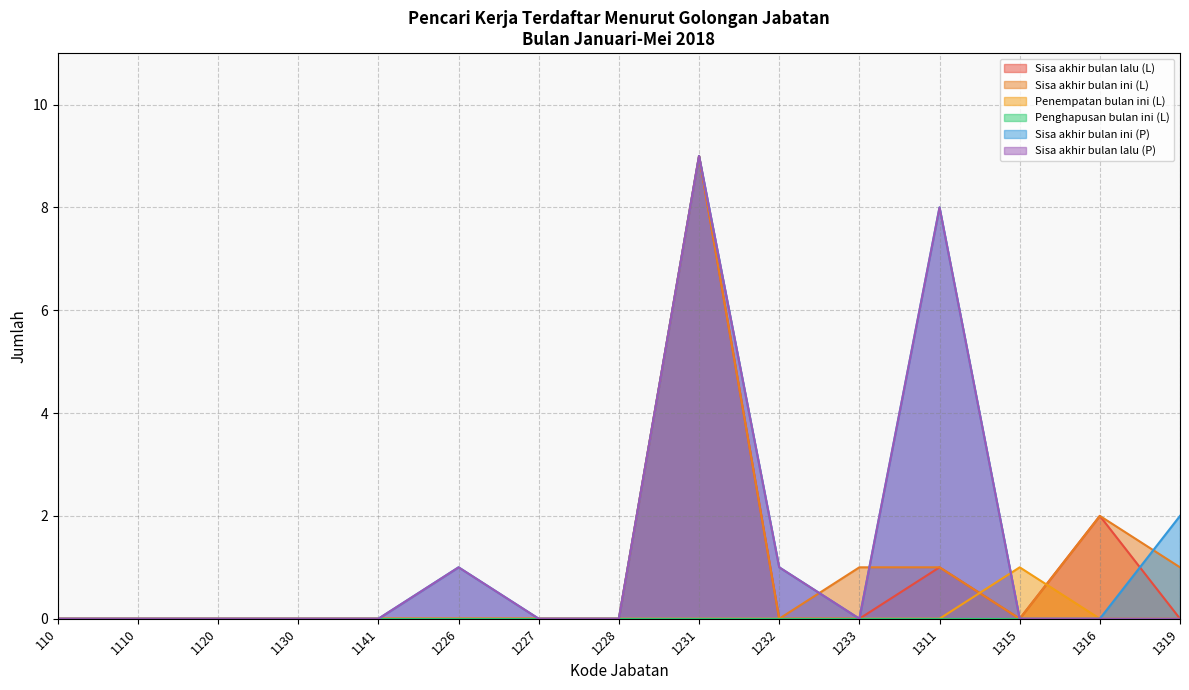

The value of Sisa akhir bulan ini (L) at 110 is -3. True or false?

False